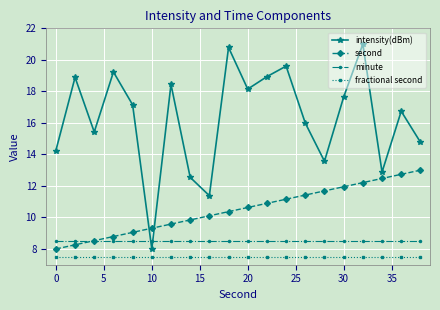

Which series ends up on top after the final intersection of minute and intensity(dBm)?

intensity(dBm)